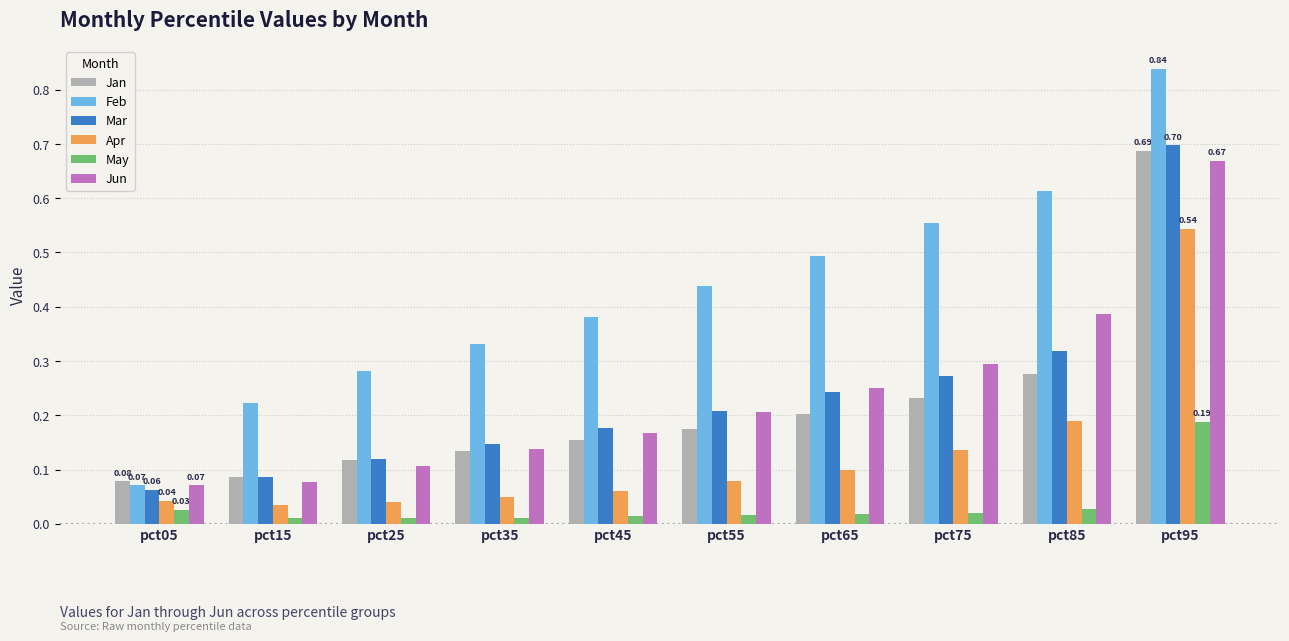

What are all the series names shown in the legend?

Jan, Feb, Mar, Apr, May, Jun